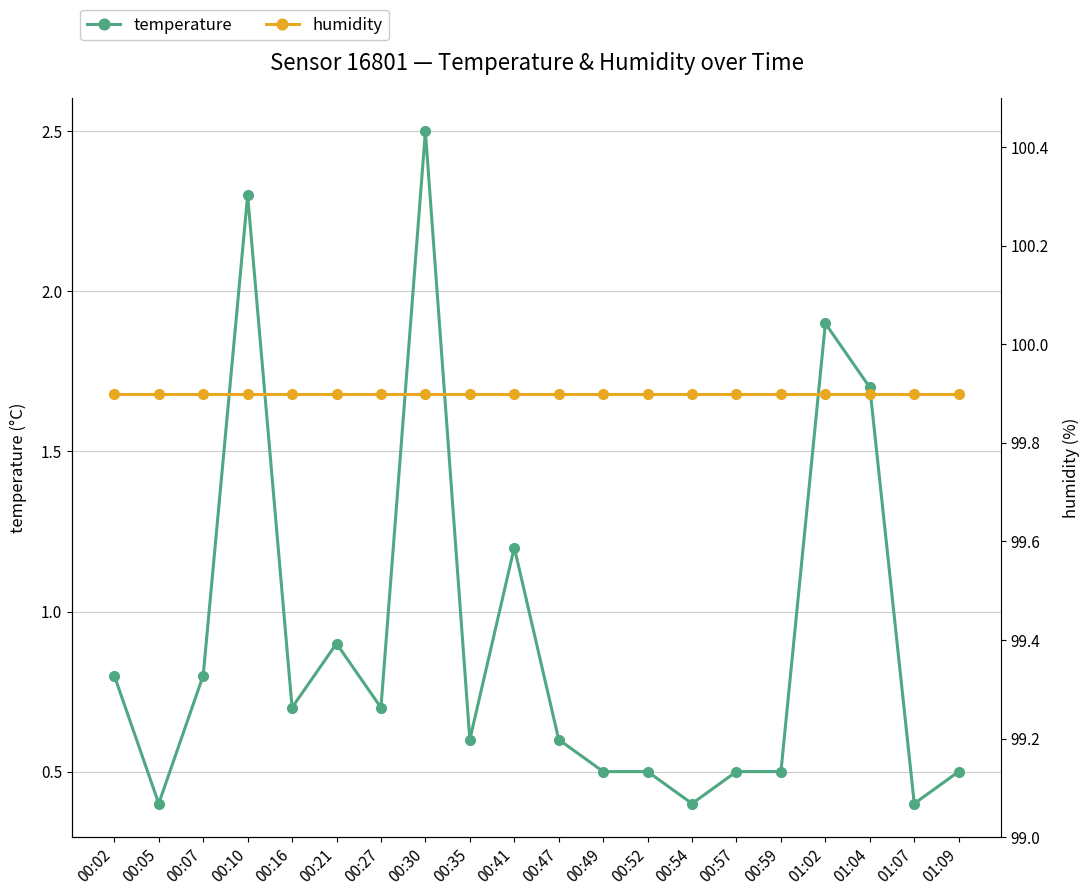

True or false: humidity has more than 0 interior local peaks.

False